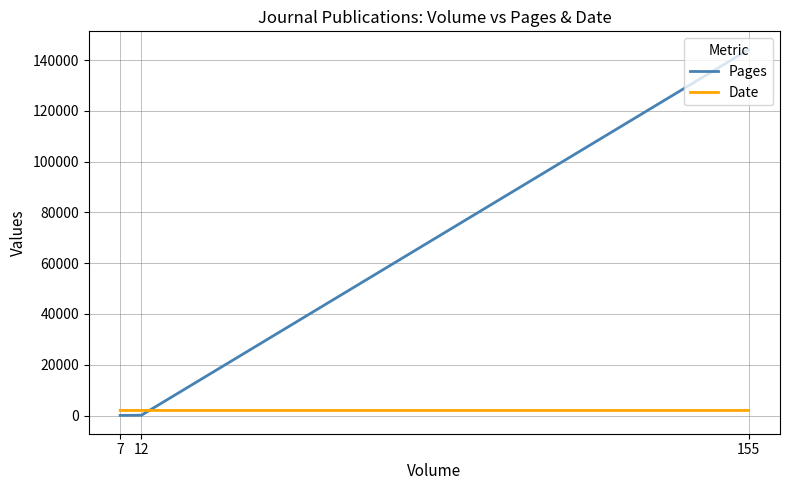

Which series has the widest spread of values?

Pages